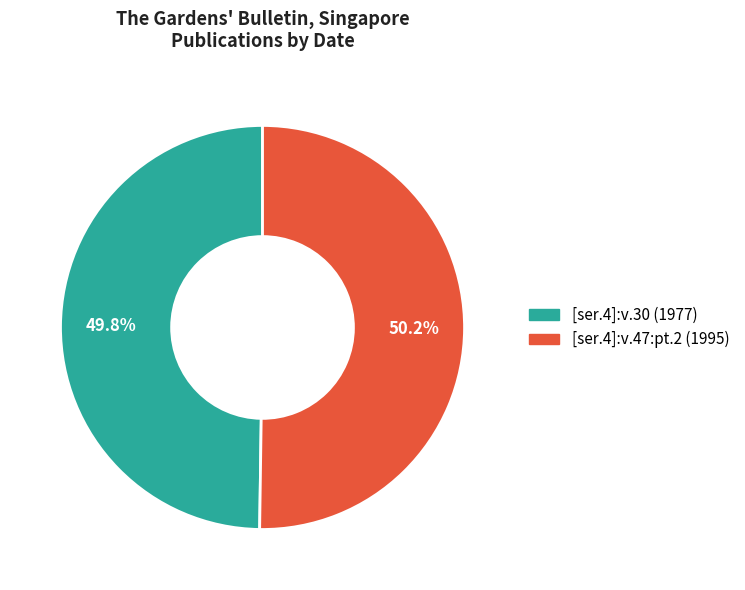

True or false: [ser.4]:v.30 (1977) accounts for 50% of the total.

True